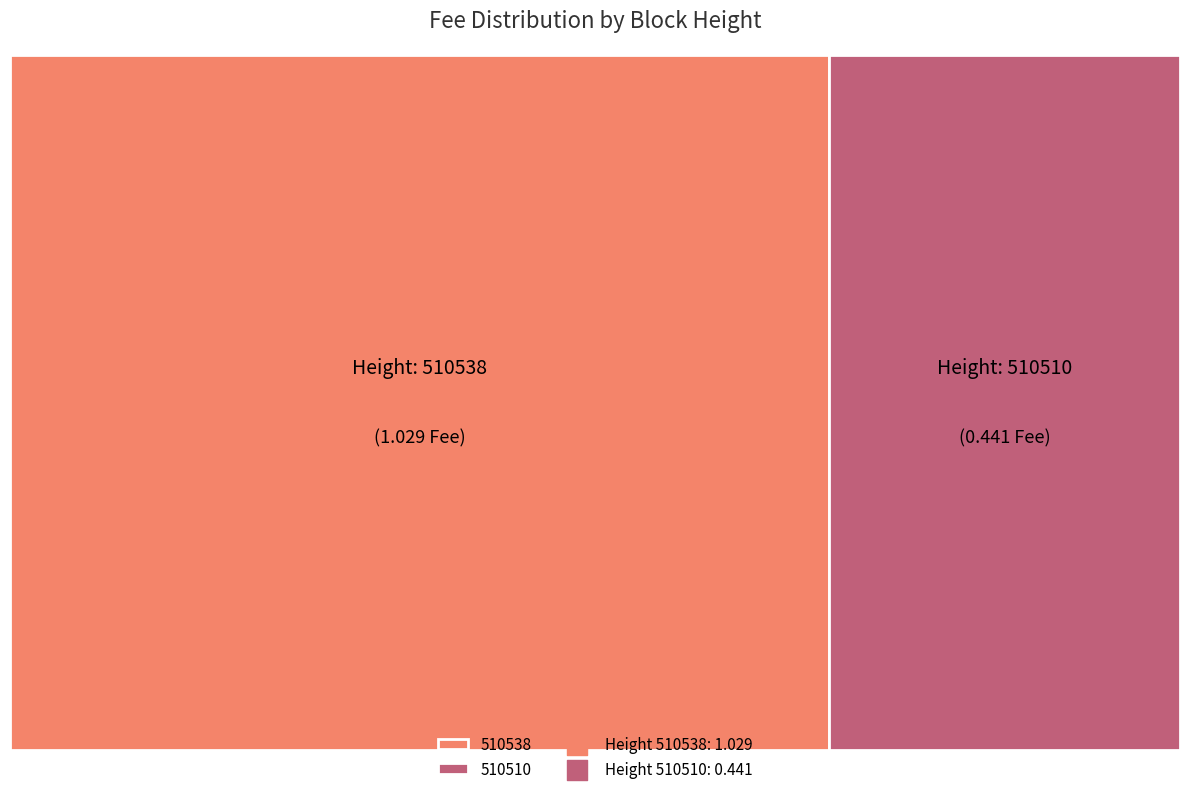

The 510538 slice represents 70% of the pie. True or false?

True